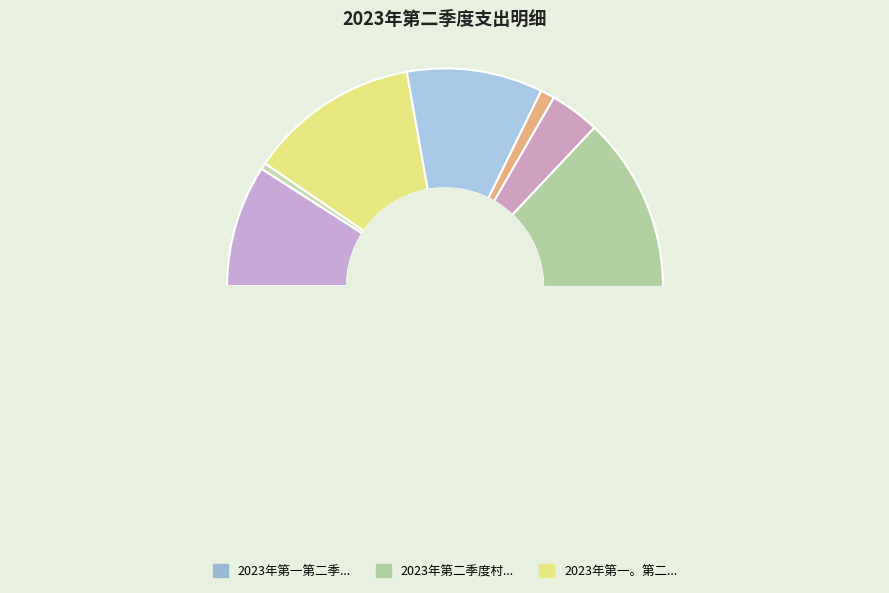

Count the number of slices in the pie.

11